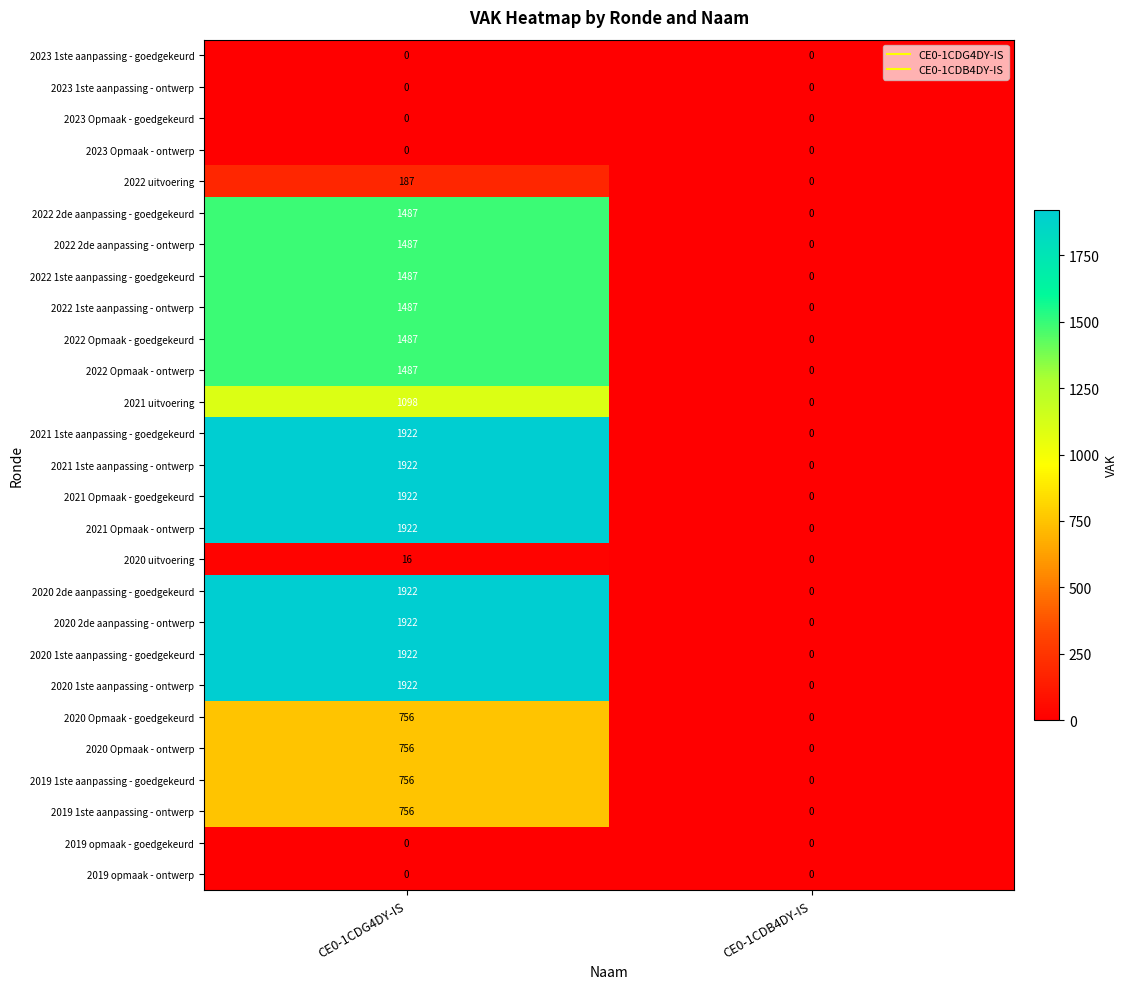

Rank the categories by 2022 uitvoering value from lowest to highest.

CE0-1CDB4DY-IS, CE0-1CDG4DY-IS